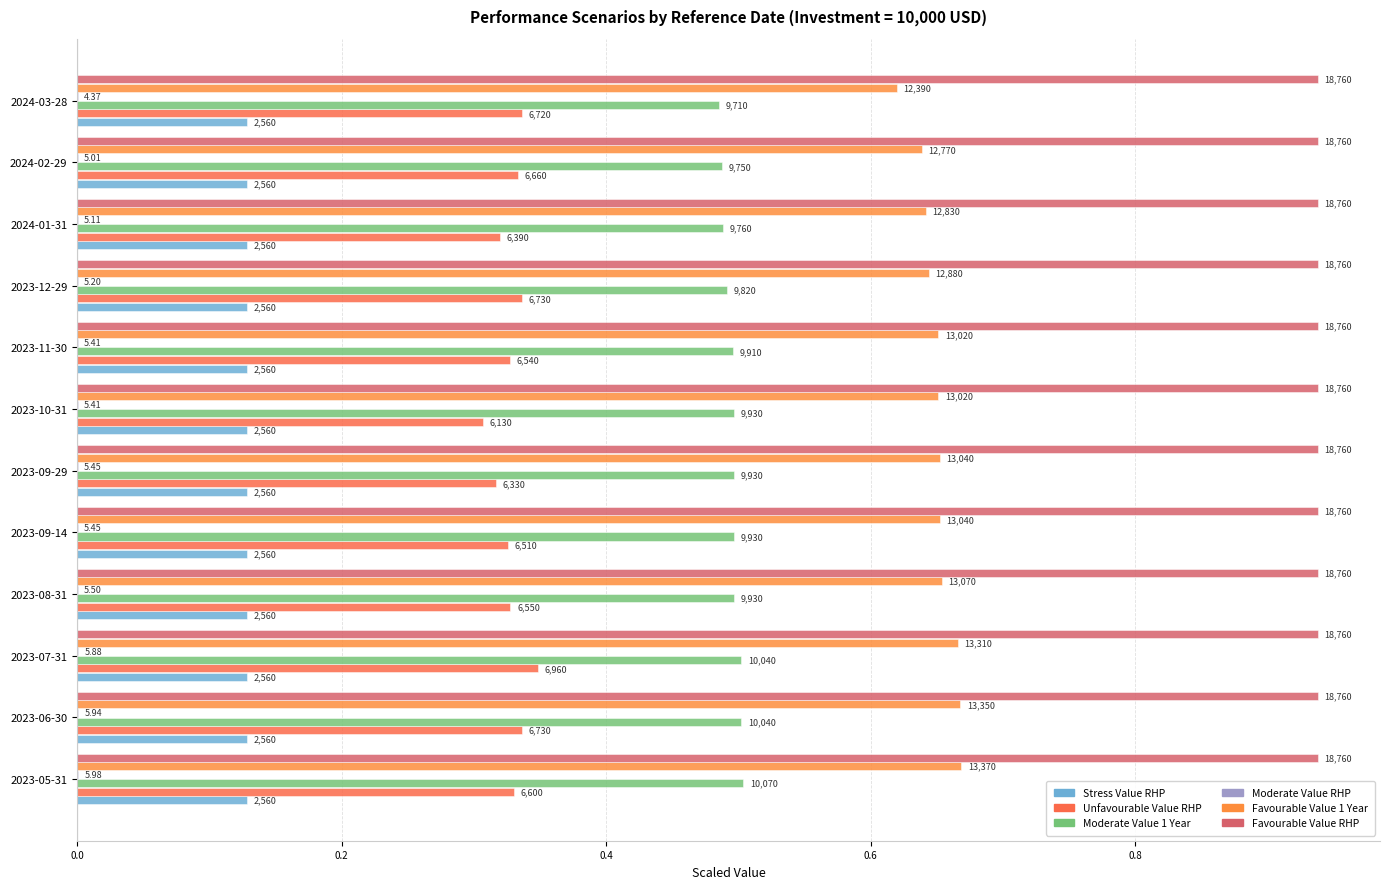

How many bars are there in each group?

6